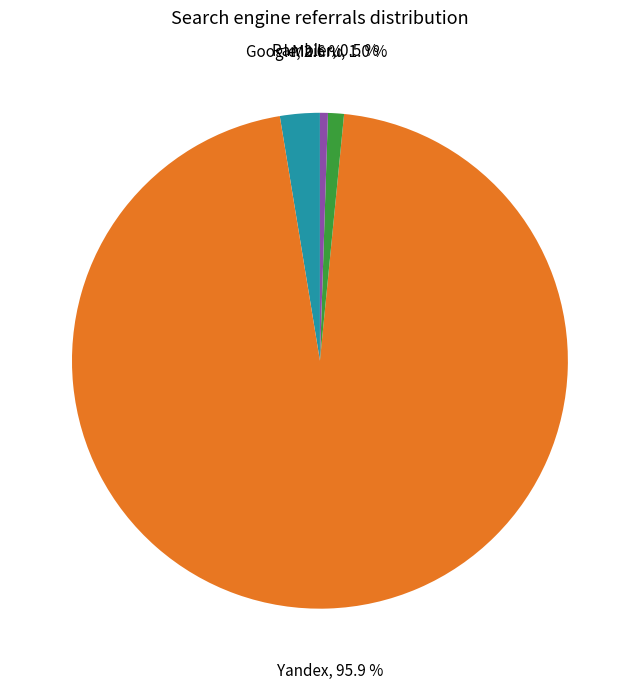

To the nearest percent, what is the average slice percentage?

25%